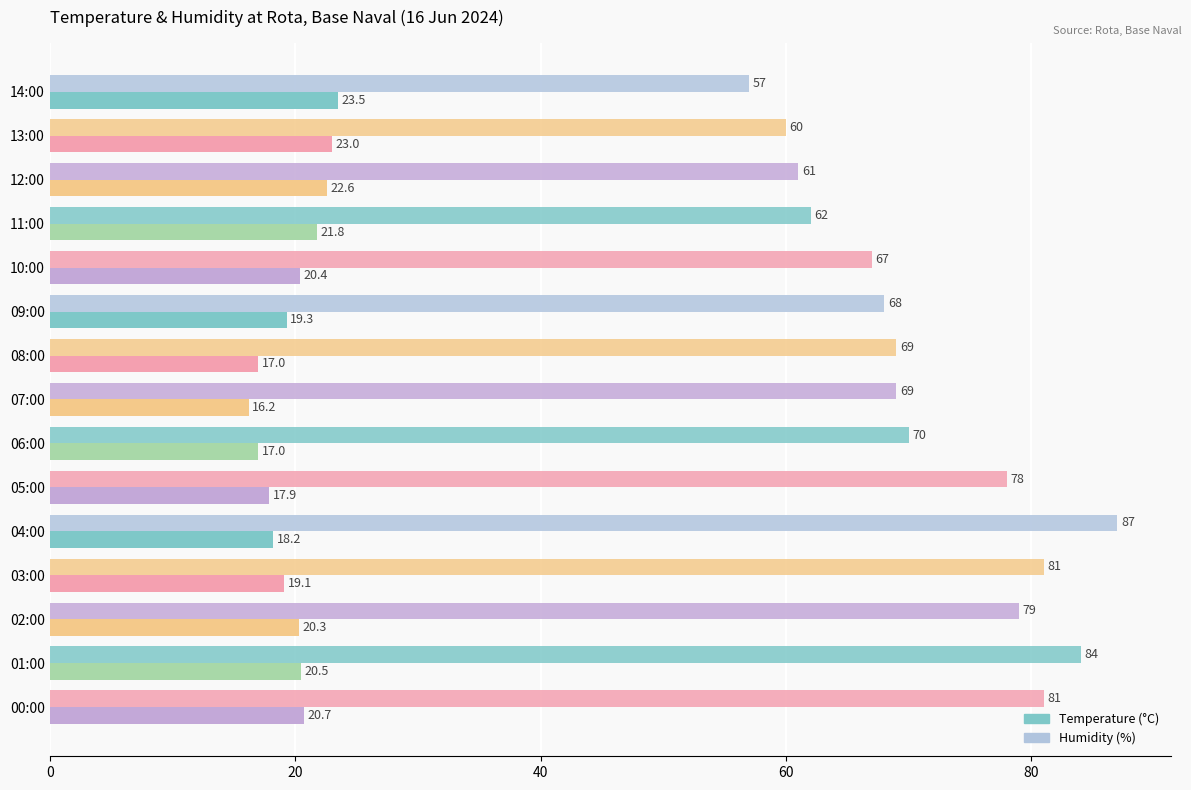

What is the value of the Humidity (%) bar at the 12th from the left?

81.0